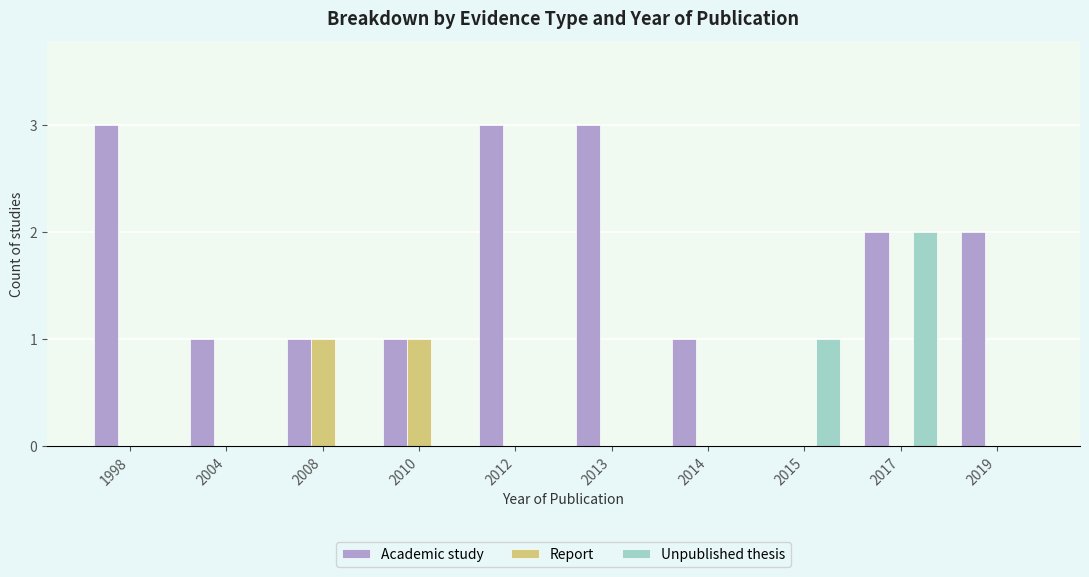

Reading right to left, what are all the values shown in this chart?

Academic study: 2	2	0	1	3	3	1	1	1	3
Report: 0	0	0	0	0	0	1	1	0	0
Unpublished thesis: 0	2	1	0	0	0	0	0	0	0